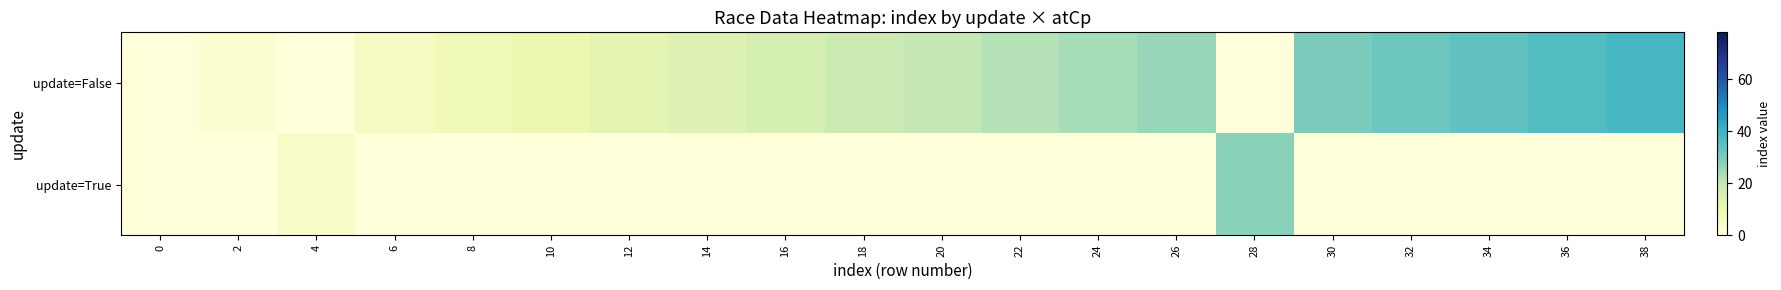

At which category is the sum across all series the highest?

38